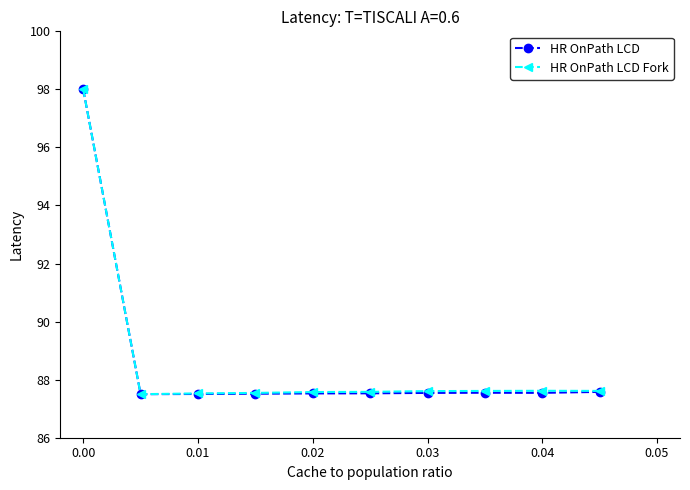

What is the maximum value shown in the chart?

98.0